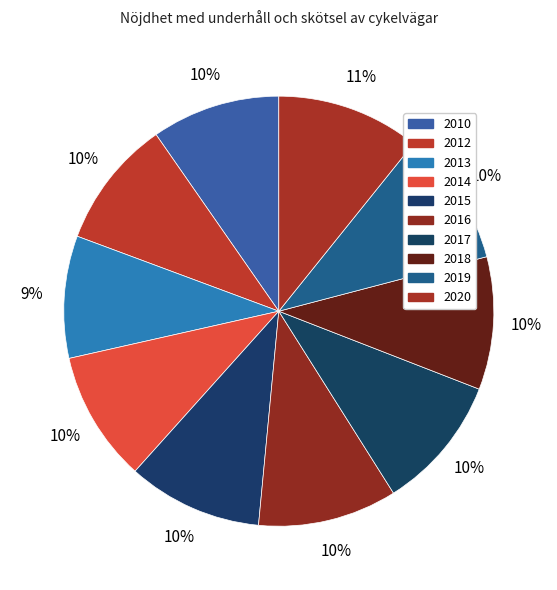

How many segments does this pie chart have?

10